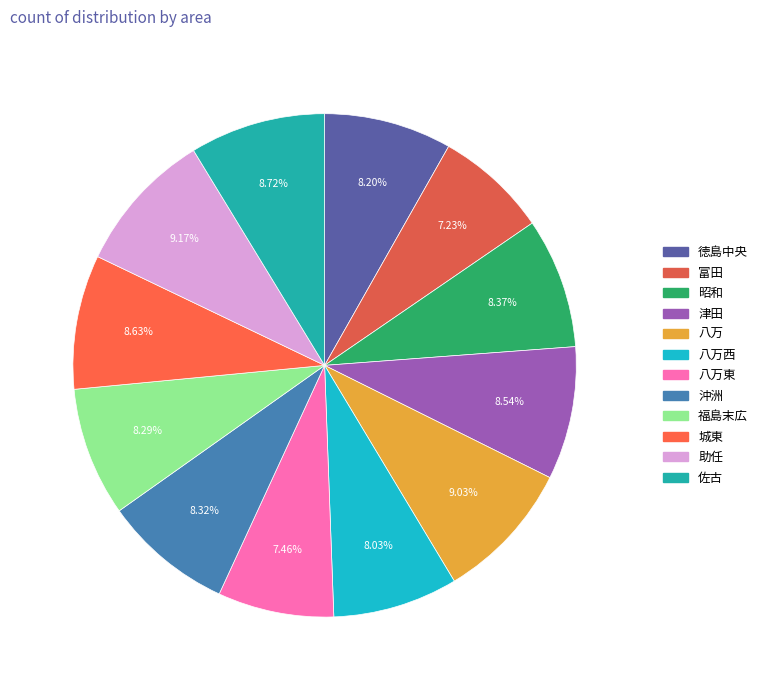

To the nearest percent, what is the difference between the 富田 and 八万 slice percentages?

2%